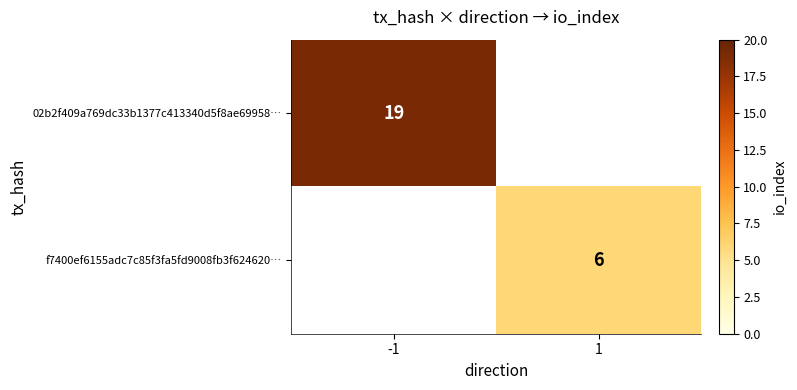

Count the number of categories in the chart.

2